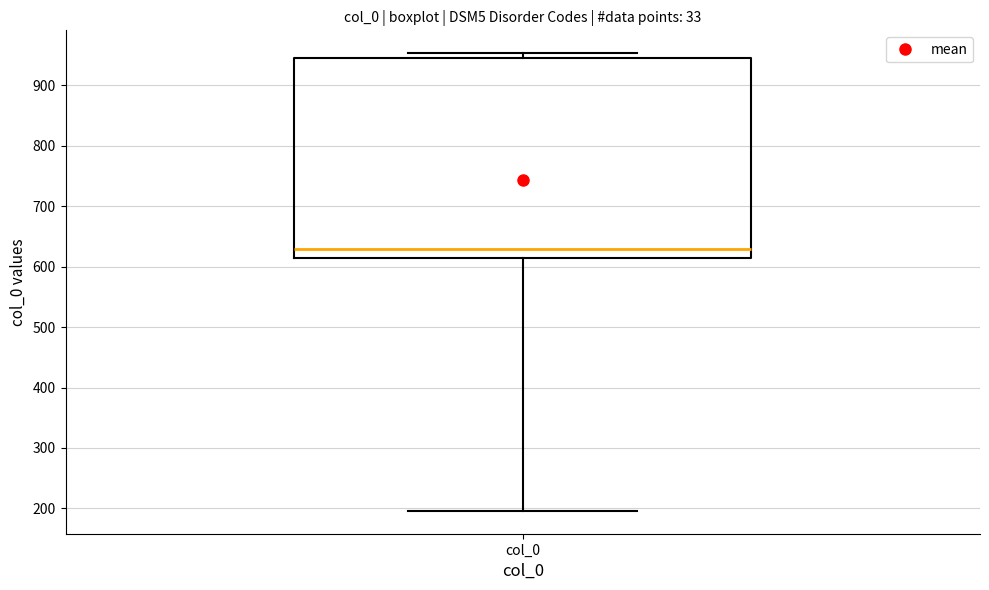

Read this box plot against the y-axis: the position of the median line, the range covered by the box, and the ends of both whiskers. The values are not printed on the chart, so give them approximately, as read against the axis.

median 630, box 610 to 950, whiskers 200 to 950 (just above the box's upper edge)